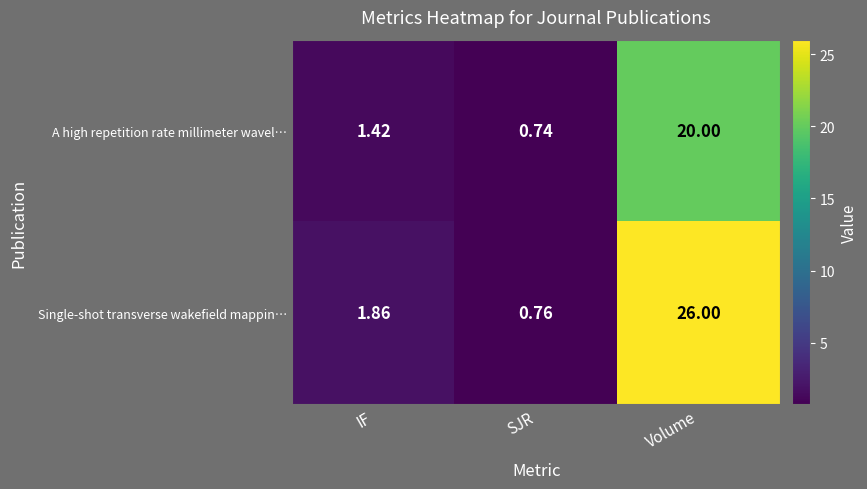

Which series changed the most between IF and SJR?

Single-shot transverse wakefield mappin…